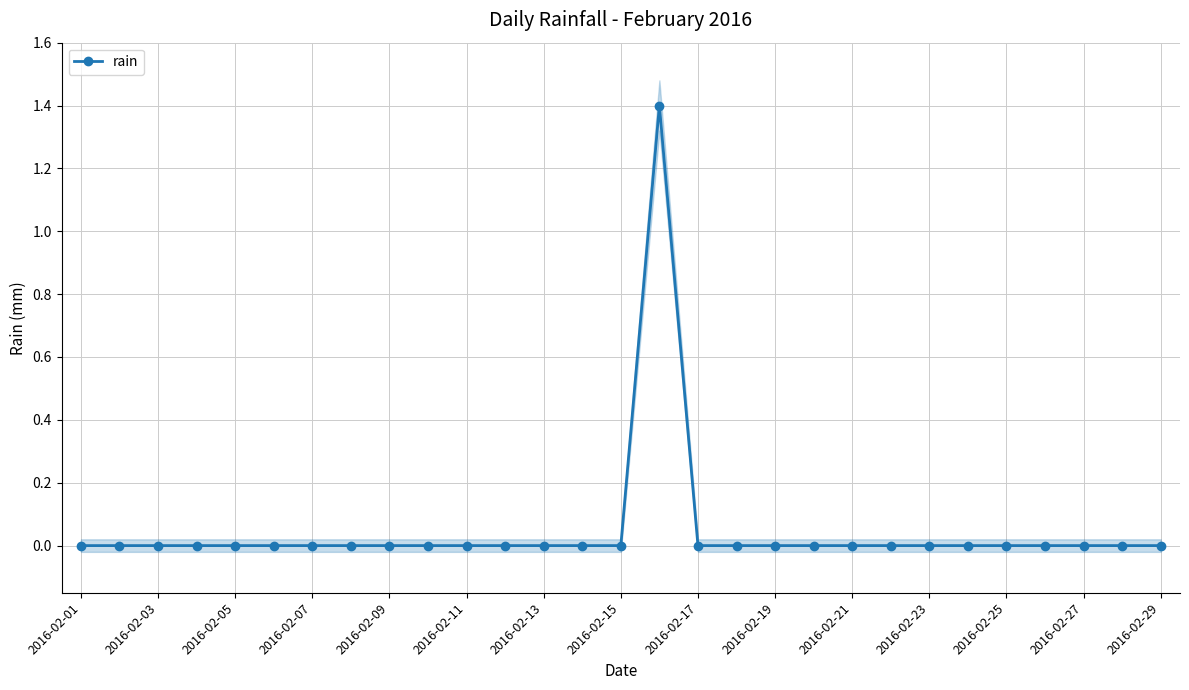

The value of rain at 2016-02-29 is 0.6. True or false?

False